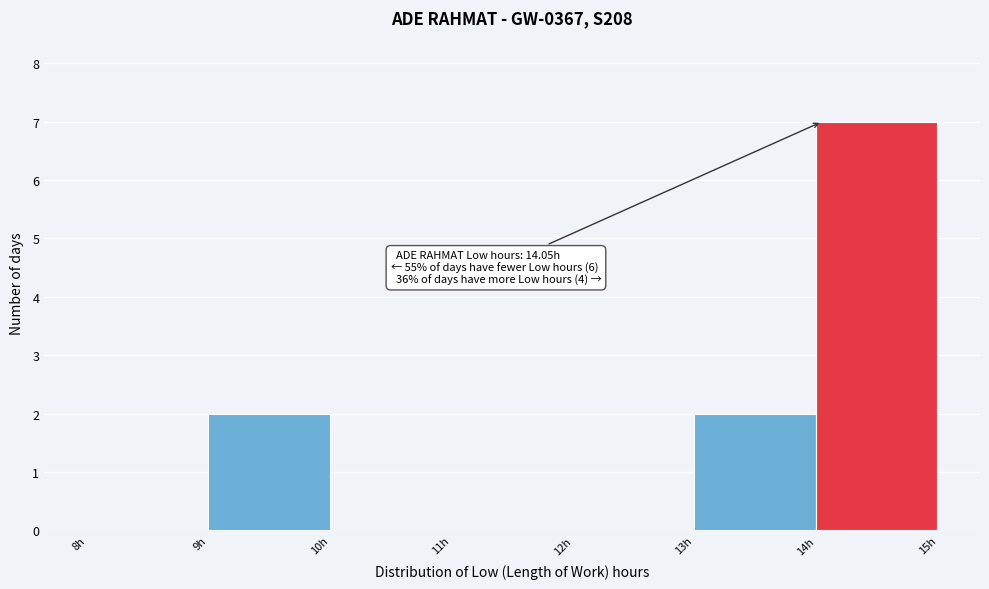

Which range on the x-axis has the tallest bar?

14 to 15